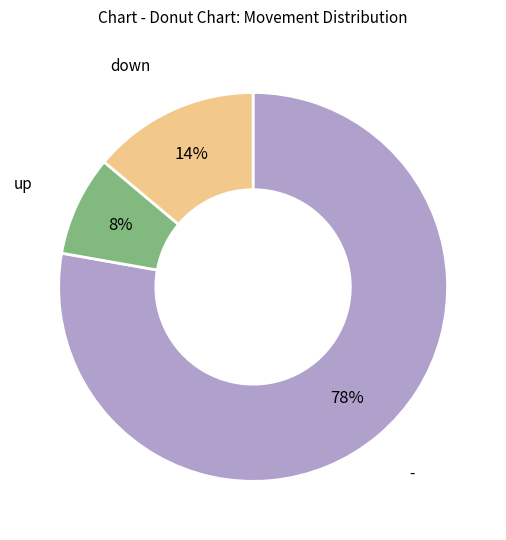

To the nearest percent, what is the average slice percentage?

33%